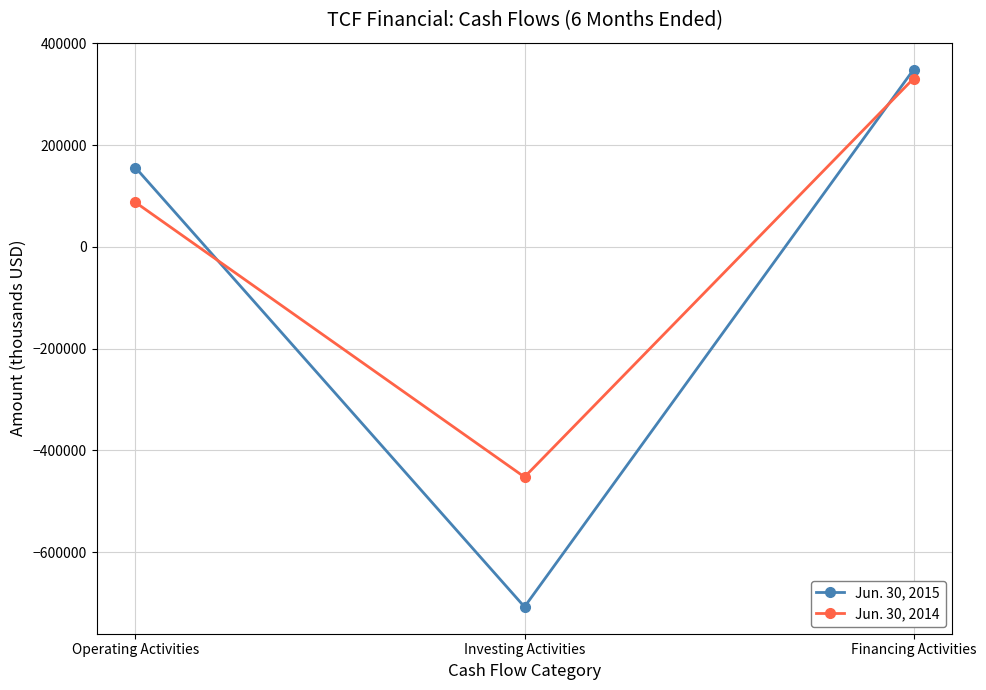

At which label does Jun. 30, 2015 reach its minimum?

Investing Activities